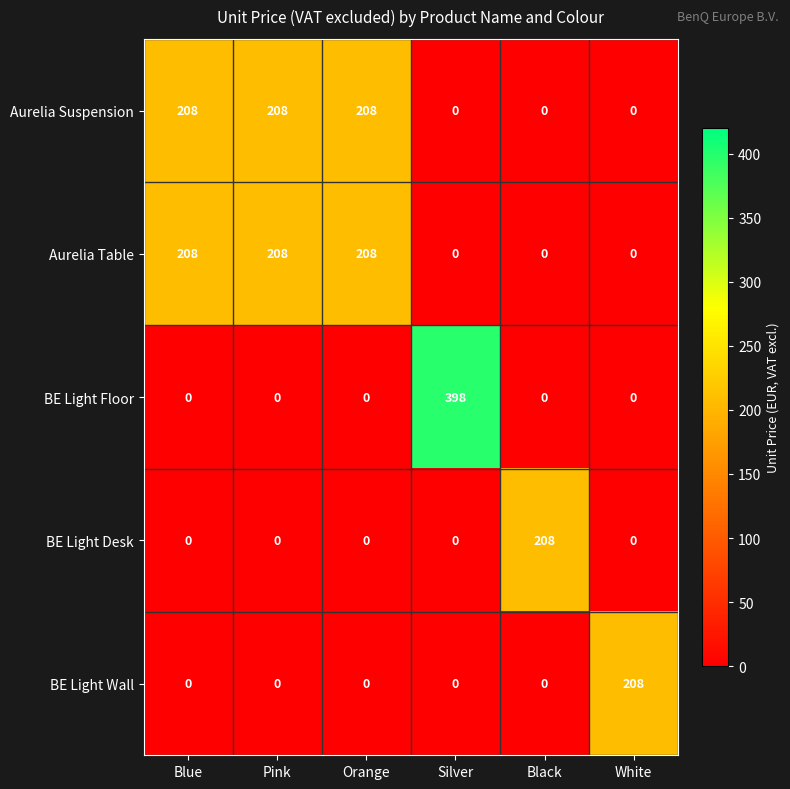

True or false: Aurelia Table has a value of 287 at Blue.

False